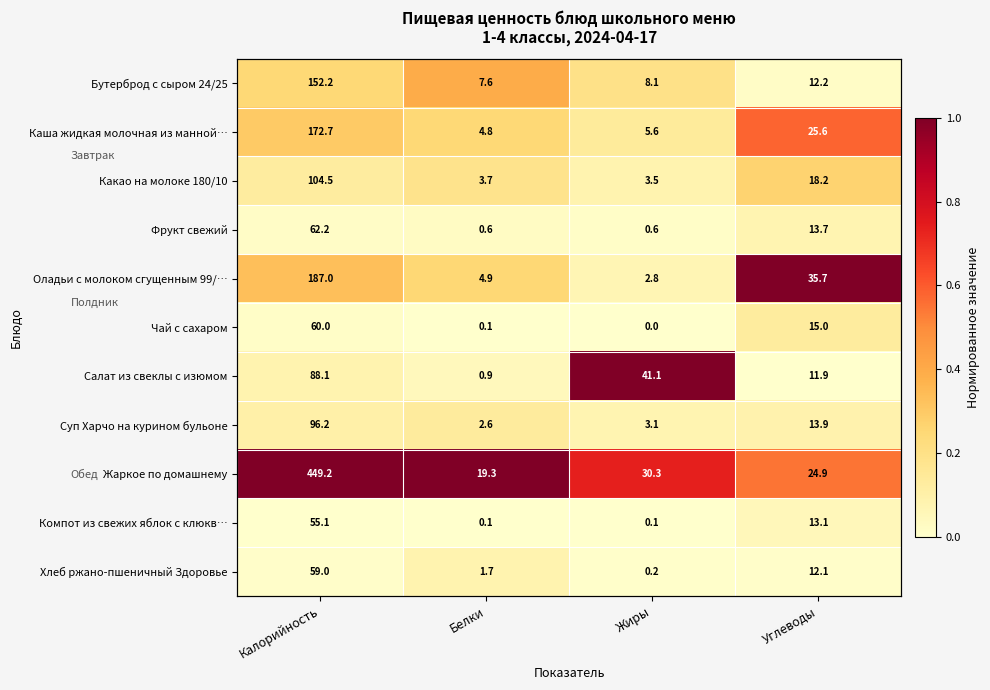

At which category is the sum across all series the highest?

Углеводы